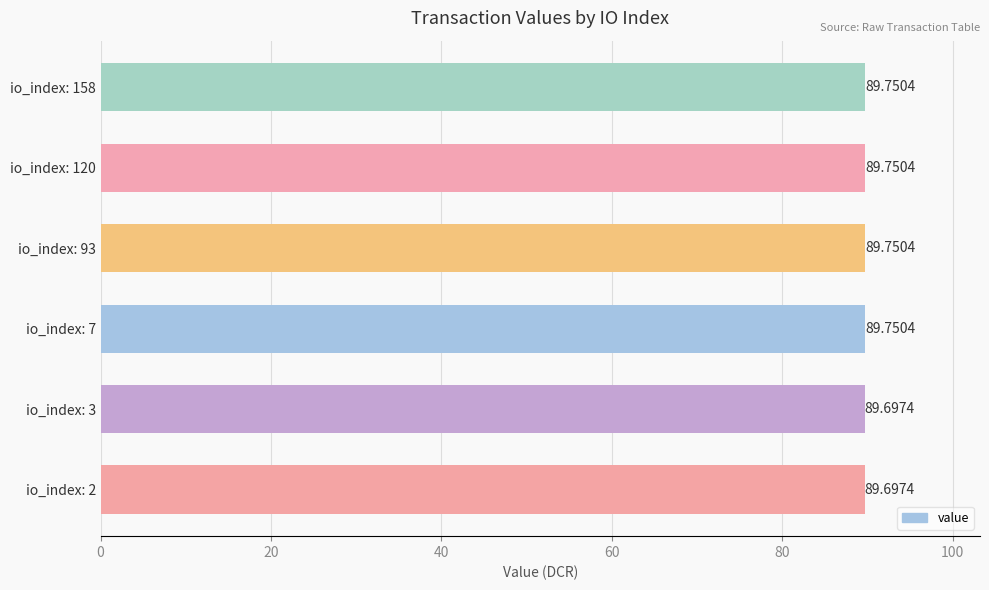

Count the values in the range 89 to 90.

6